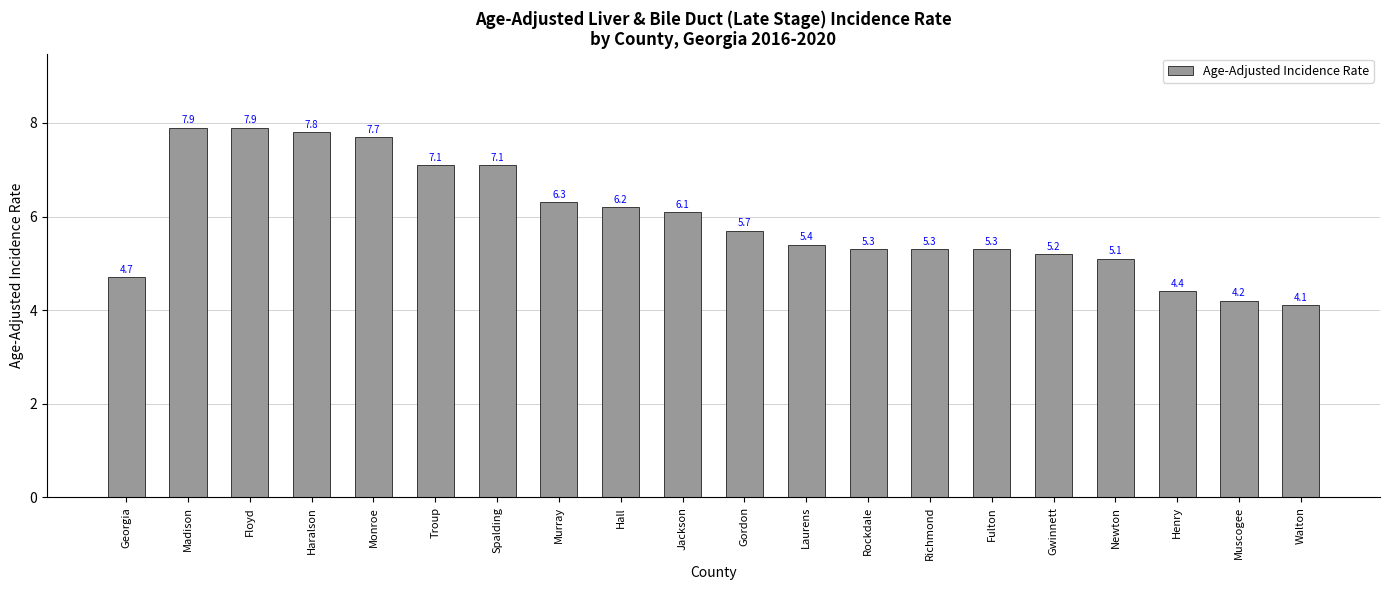

What is the label of the 20th bar from the left?

Walton